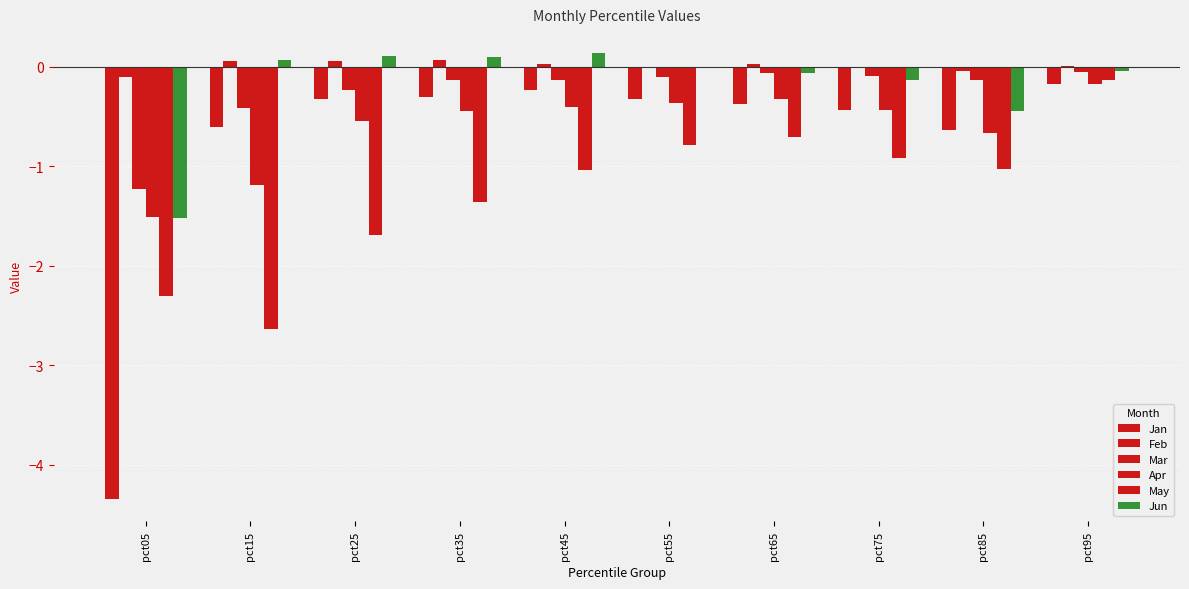

At which label does Feb first exceed 0?

pct15